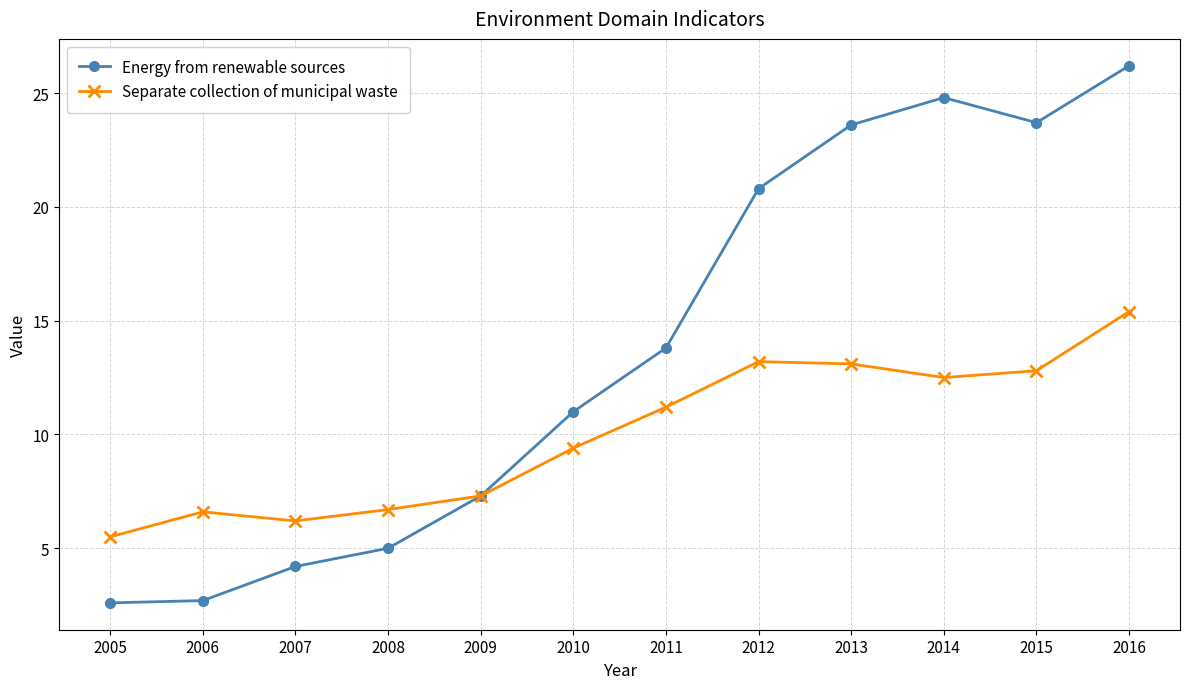

Which series changed the most between 2007 and 2011?

Energy from renewable sources